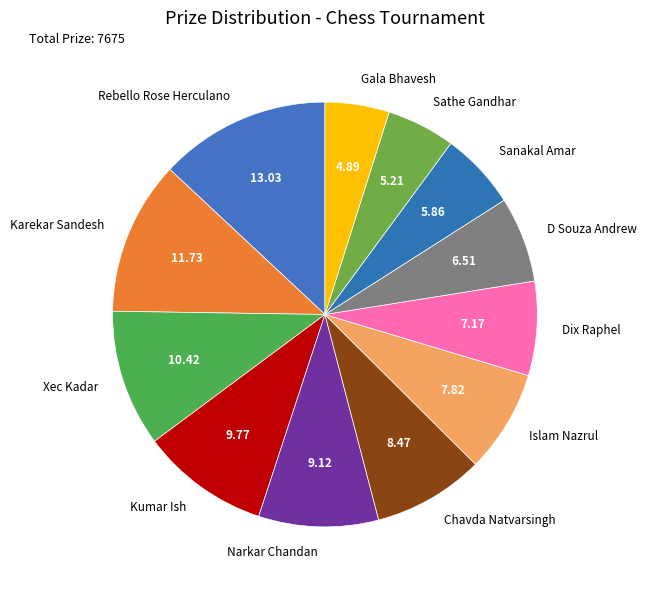

Count the number of slices in the pie.

12